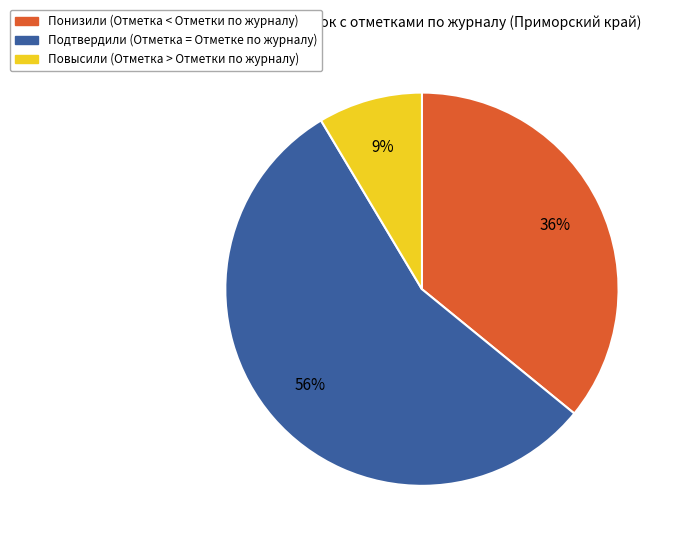

How many segments does this pie chart have?

3